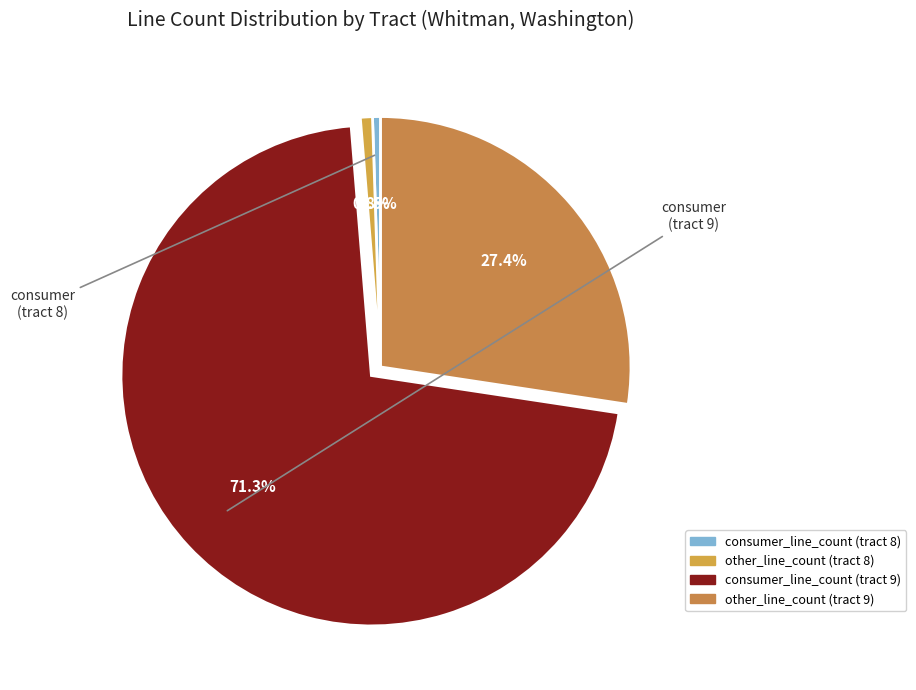

How many segments does this pie chart have?

4